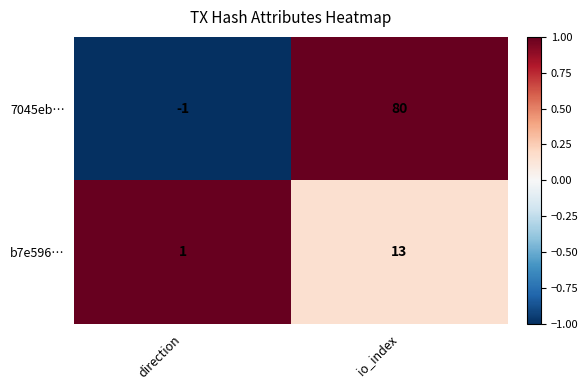

What is the difference between the maximum and minimum values in the 7045eb… series?

81